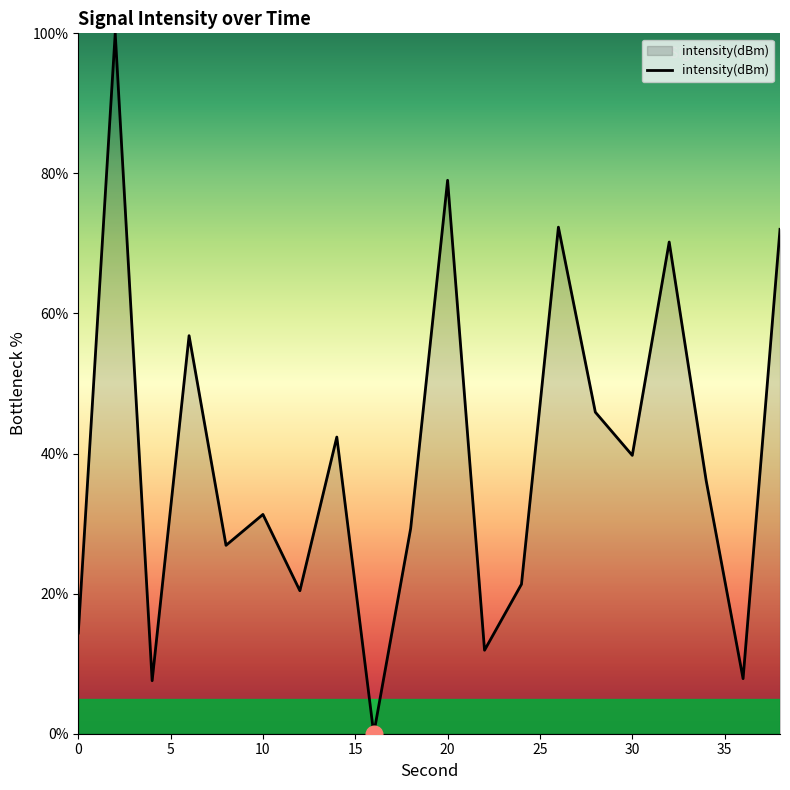

What is the maximum value shown in the chart?

100.0